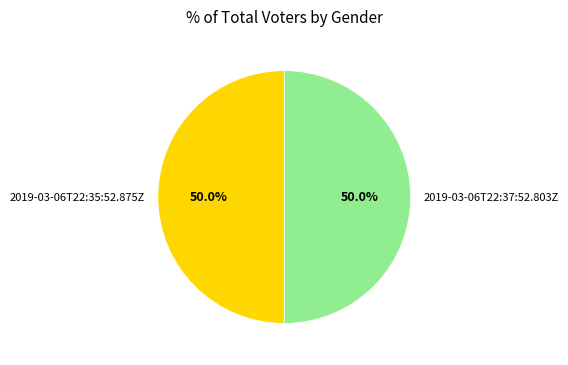

What is the total percentage of 2019-03-06T22:35:52.875Z and 2019-03-06T22:37:52.803Z?

100.0%